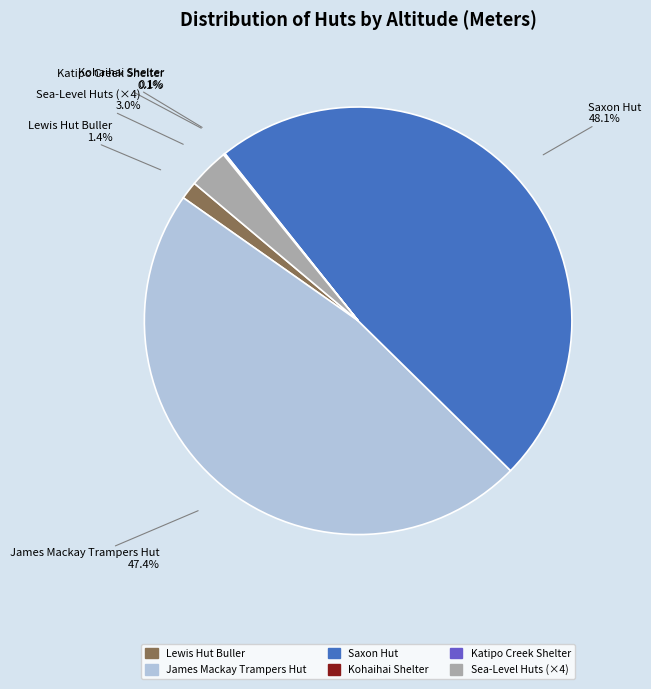

Does any single category account for the majority?

No